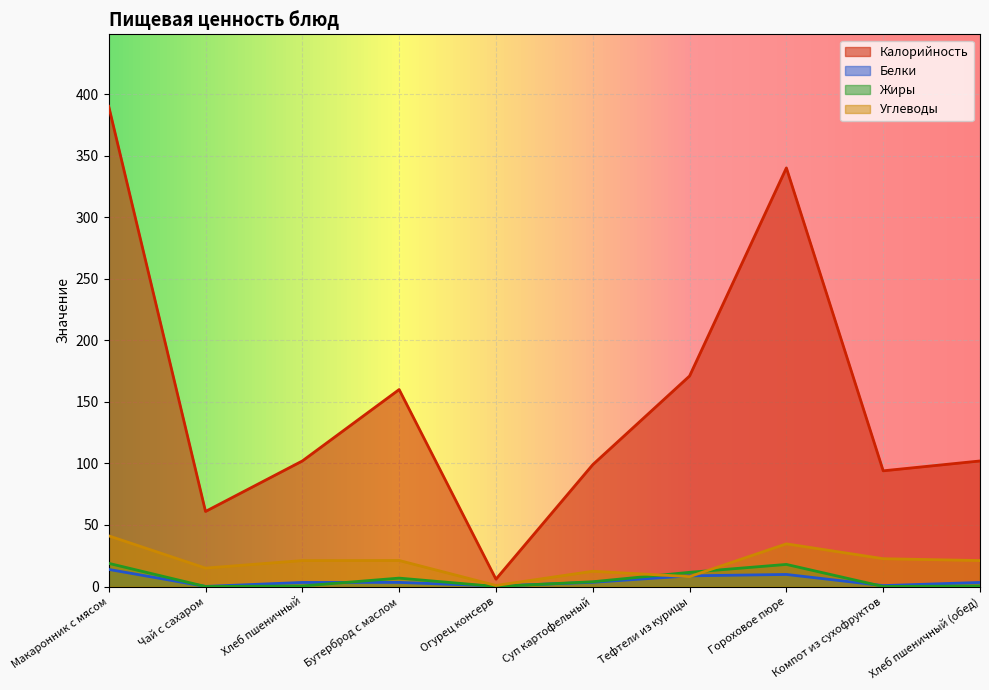

At which category does Белки reach its first local peak?

Бутерброд с маслом